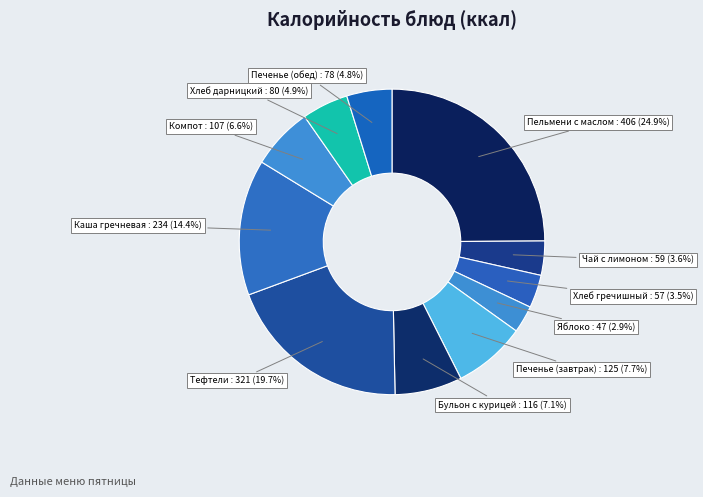

Which category has the biggest portion of the pie?

Пельмени с маслом